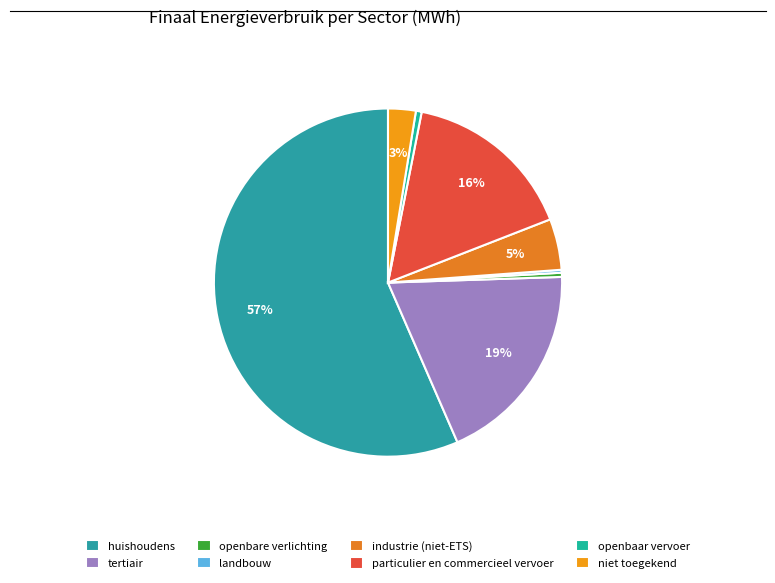

What is the largest slice in the pie chart?

huishoudens